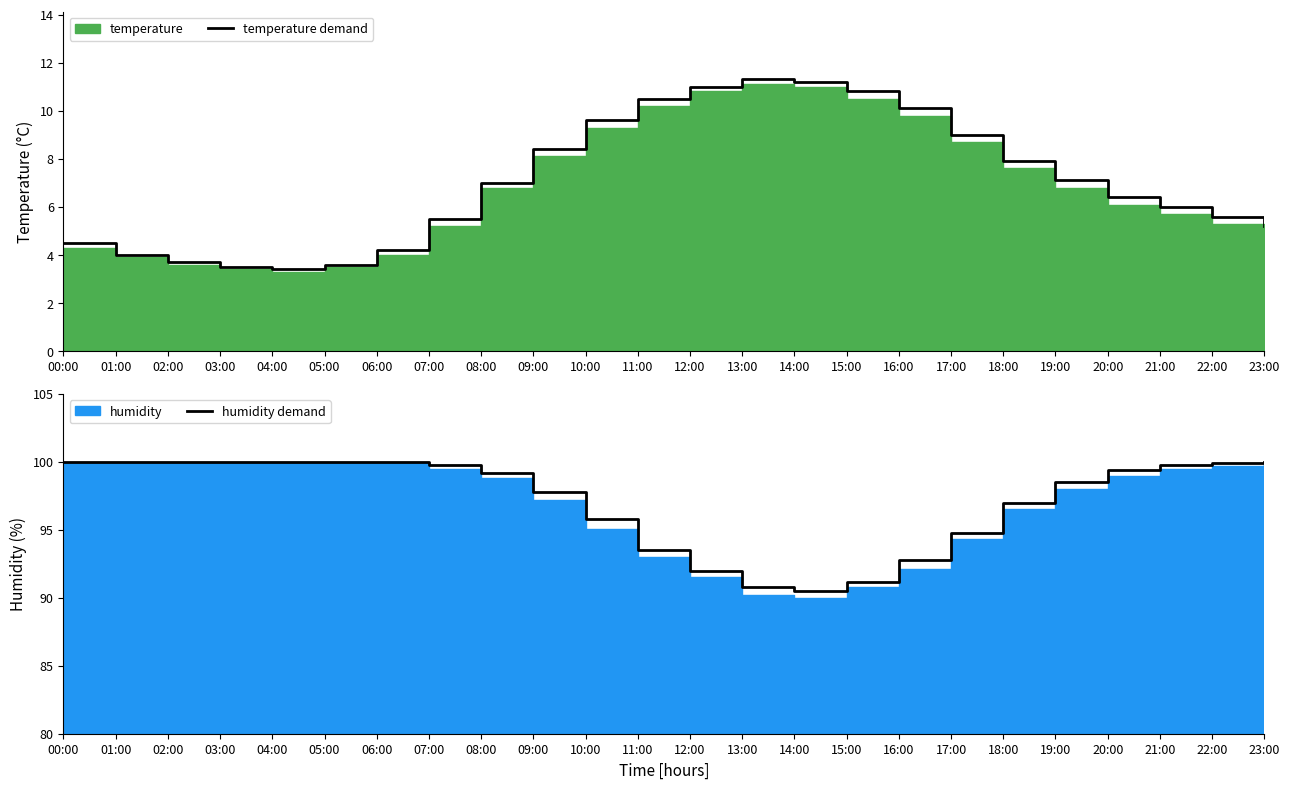

Is it true that humidity demand equals 100.0 at 04:00?

True